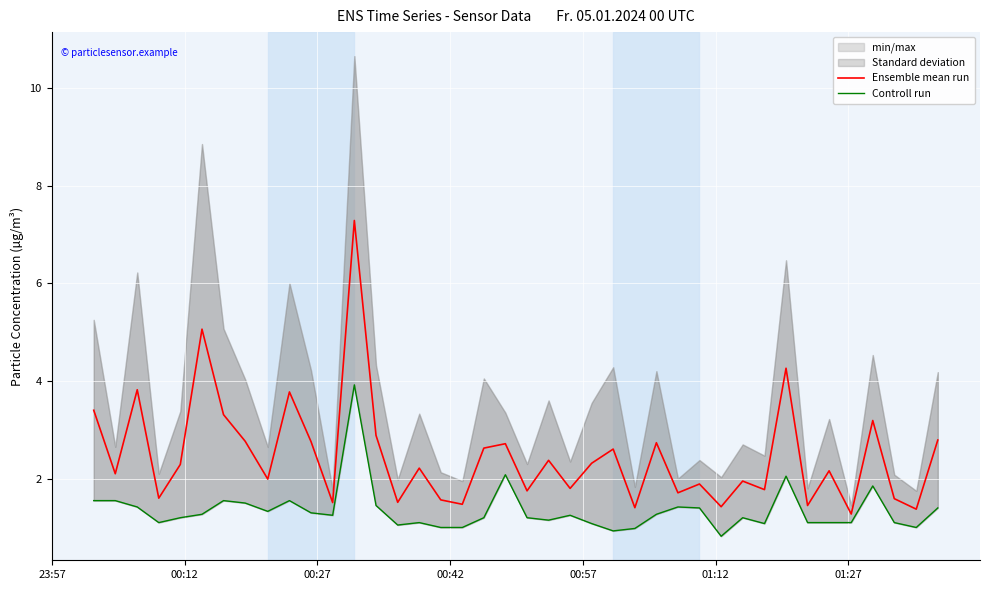

What is the difference between the maximum and minimum values in the Ensemble mean run series?

6.0